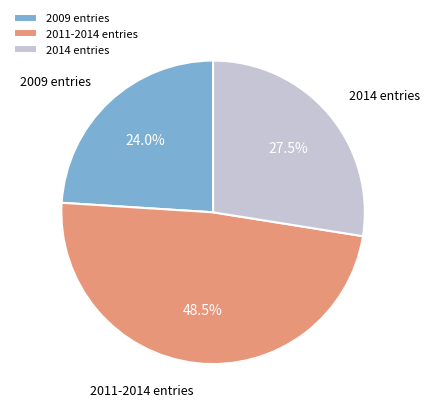

How much of the chart is everything except 2009 entries?

76.0%